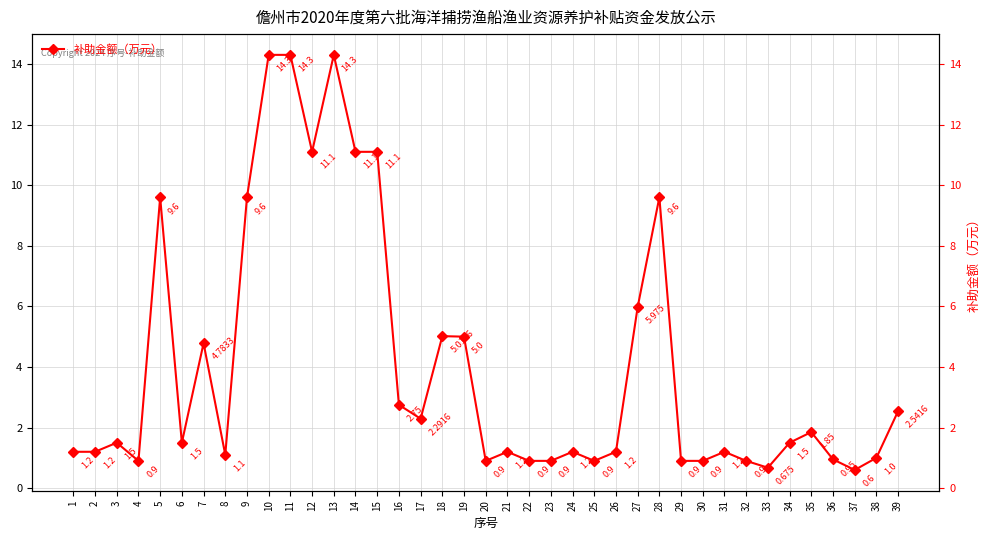

How many points are higher than both their immediate neighbors (excluding endpoints)?

10